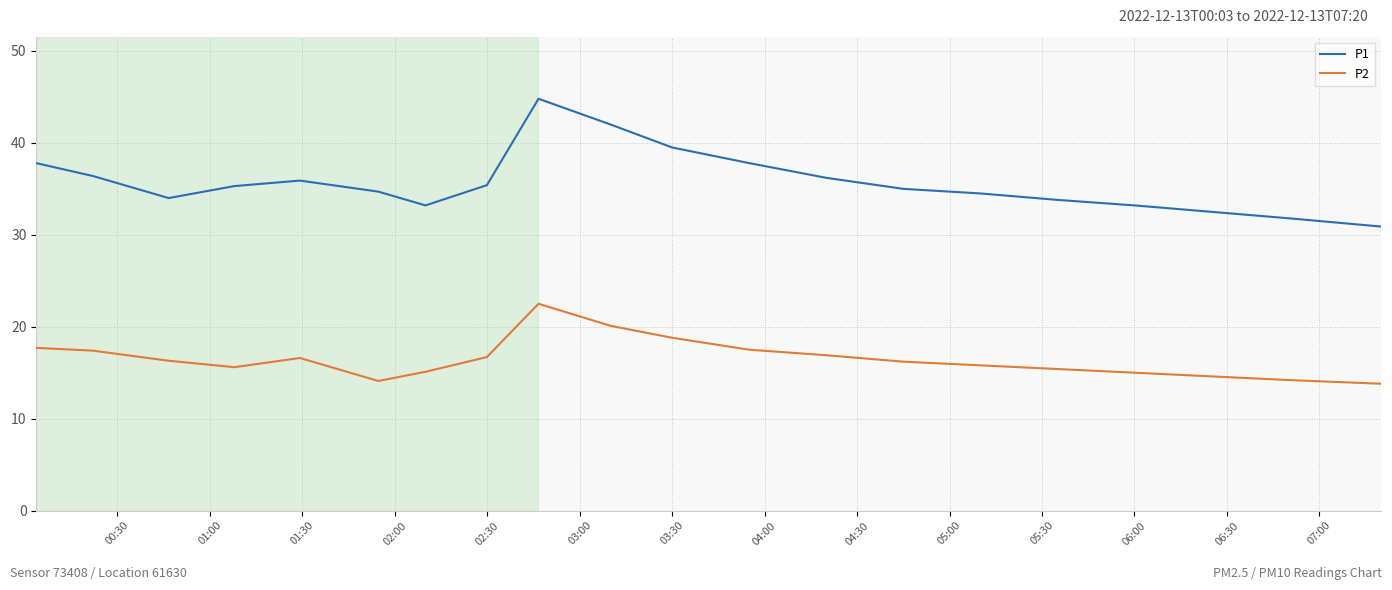

List the series in order of their peak value, highest first.

P1, P2